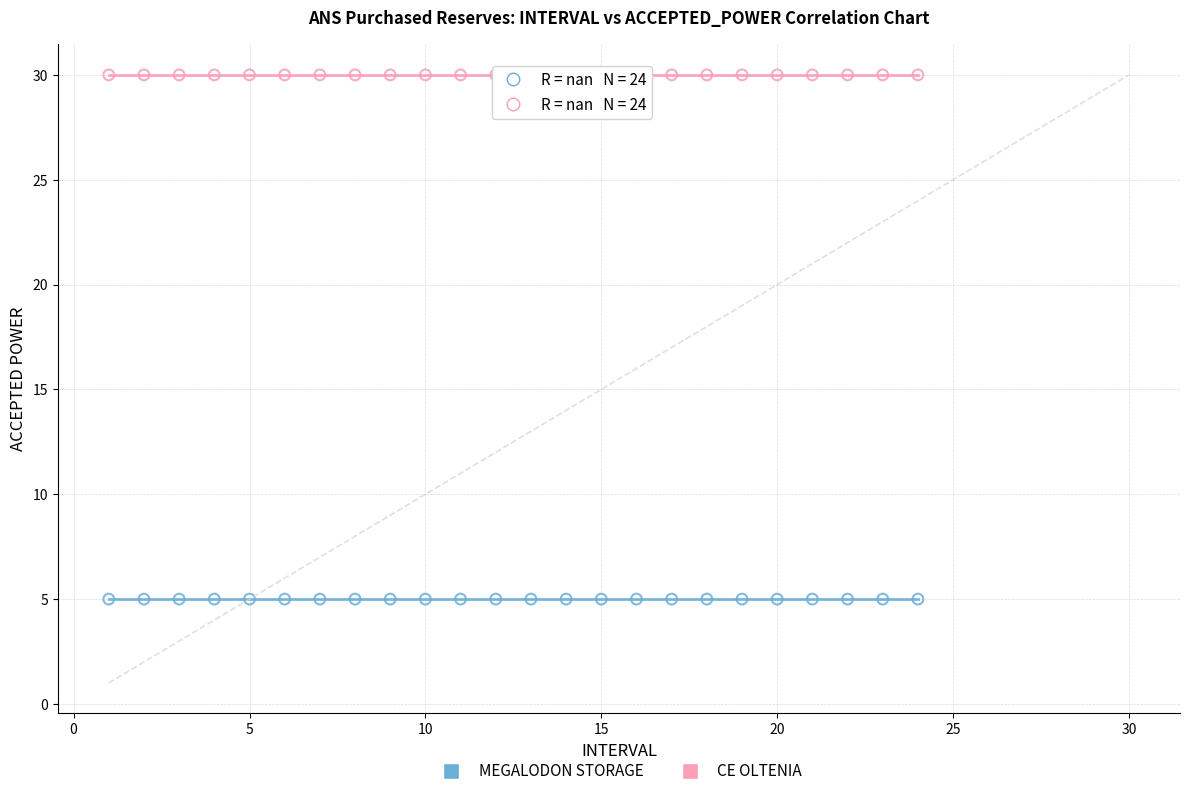

How many points are shown in the scatter plot?

48